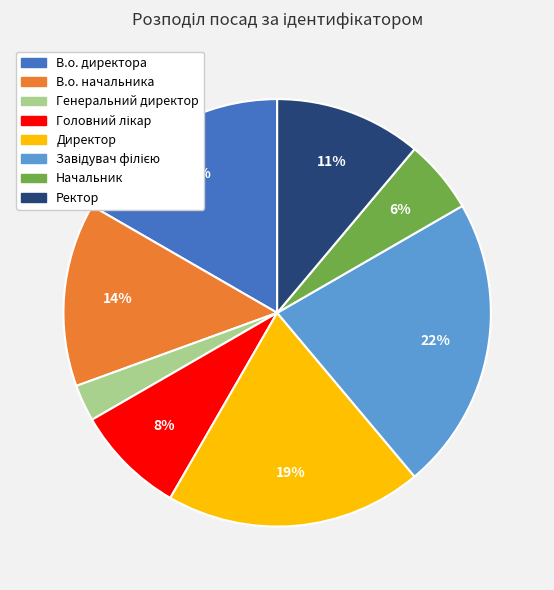

What is the ratio of the value at В.о. начальника to the value at Директор?

0.7